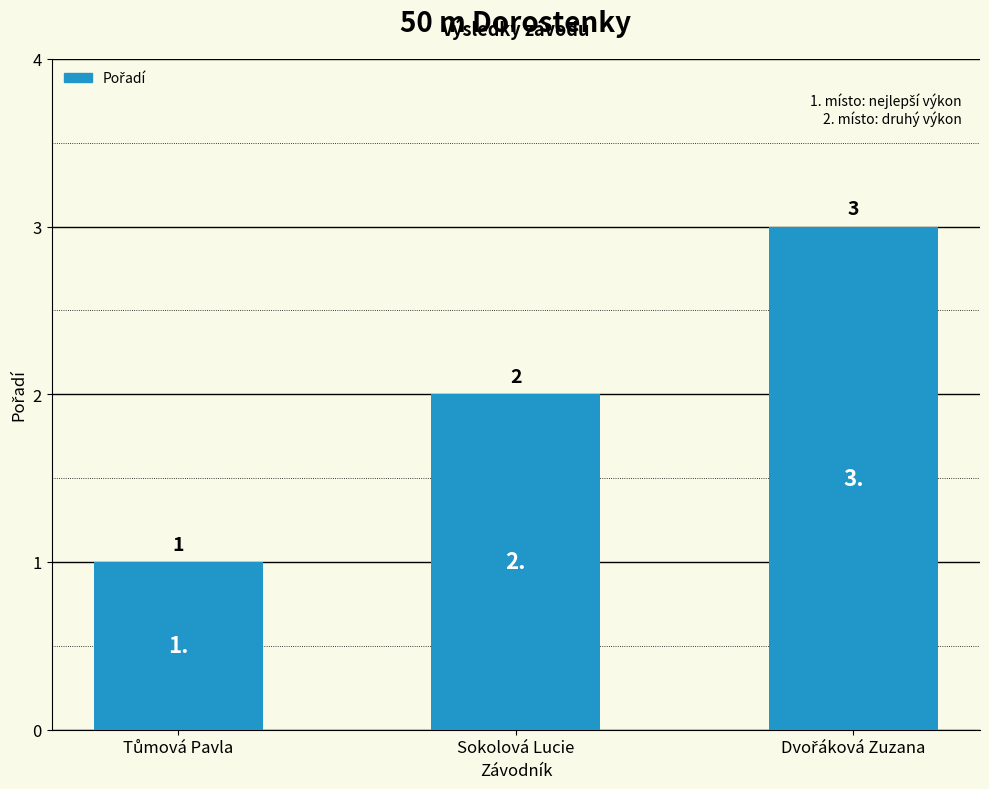

What is the label of the 2nd bar from the right?

Sokolová Lucie